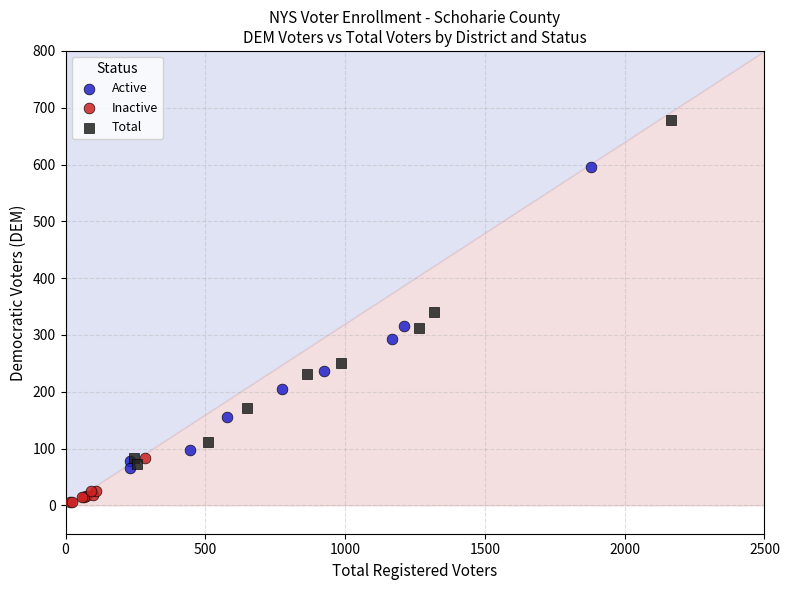

Which series contains the lowest Y value?

Inactive